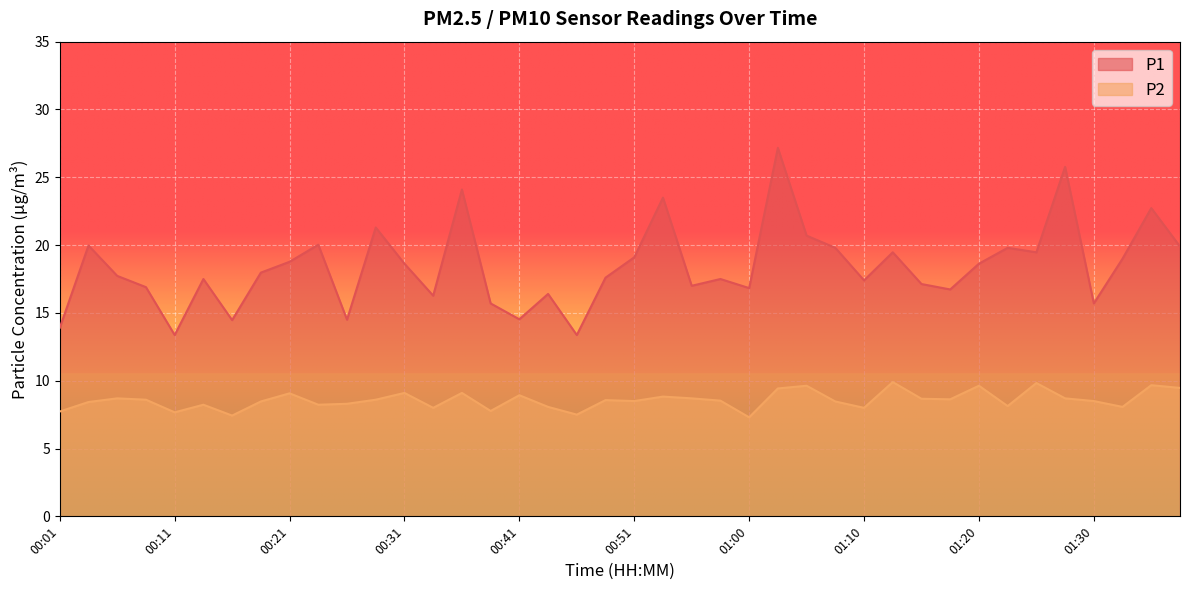

Which series has the largest total across all categories?

P1